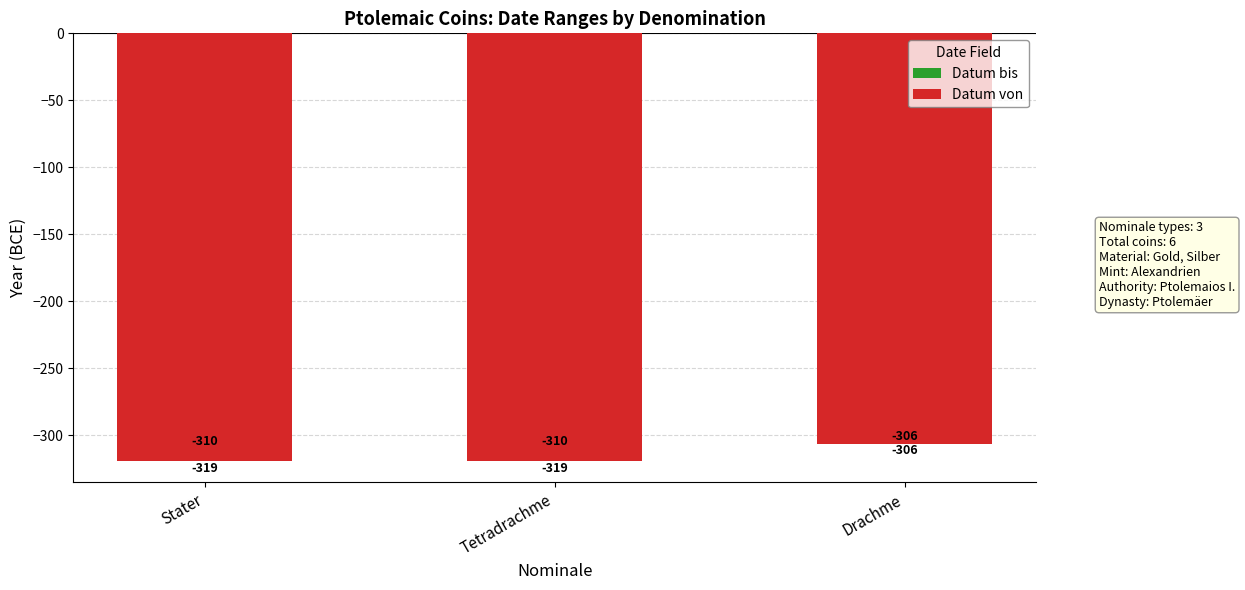

What is the label of the 2nd bar from the right?

Tetradrachme